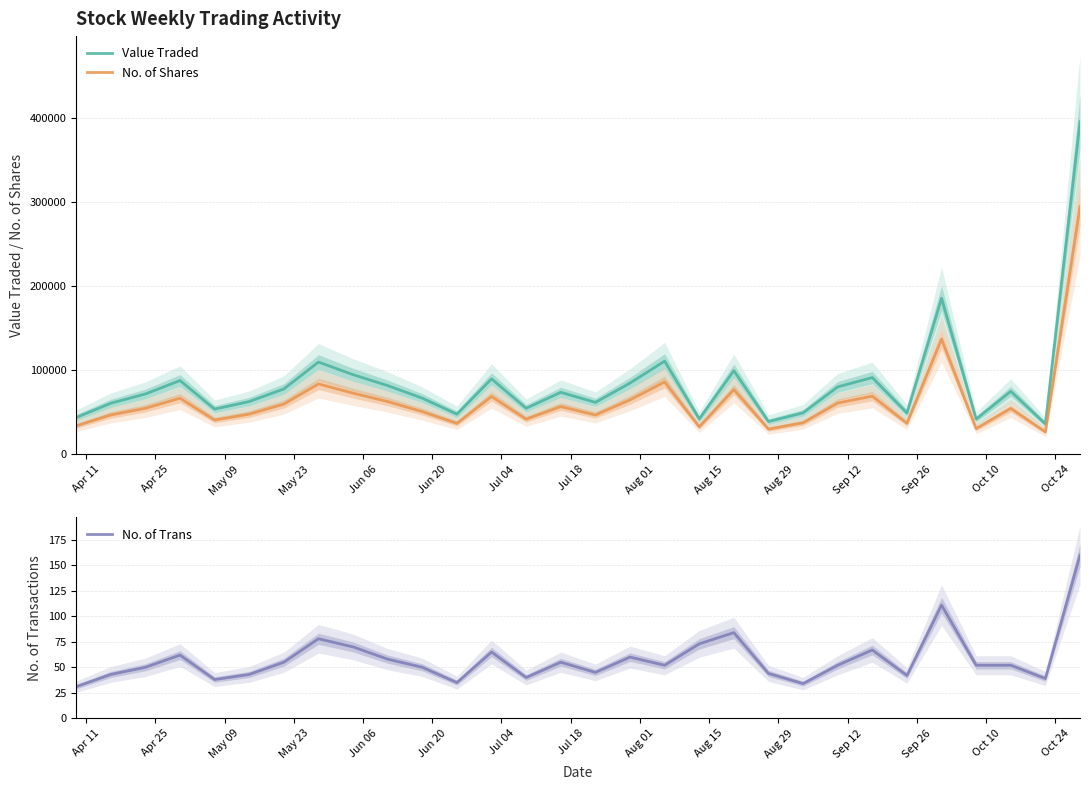

How many interior local peaks does the Value Traded series have?

9